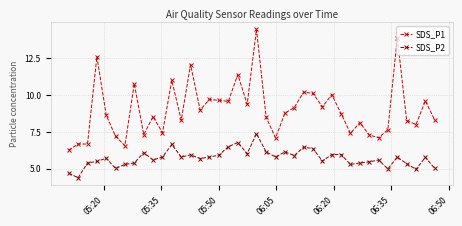

What is the value of the SDS_P1 point at the 34th from the left?

7.1